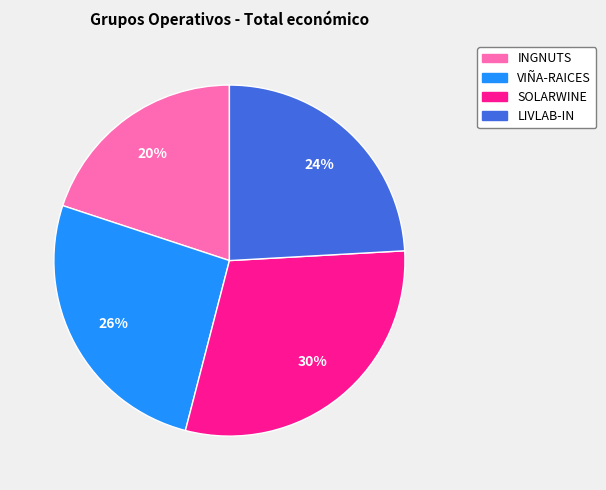

Approximately how many times larger is the value at INGNUTS compared to SOLARWINE?

0.7